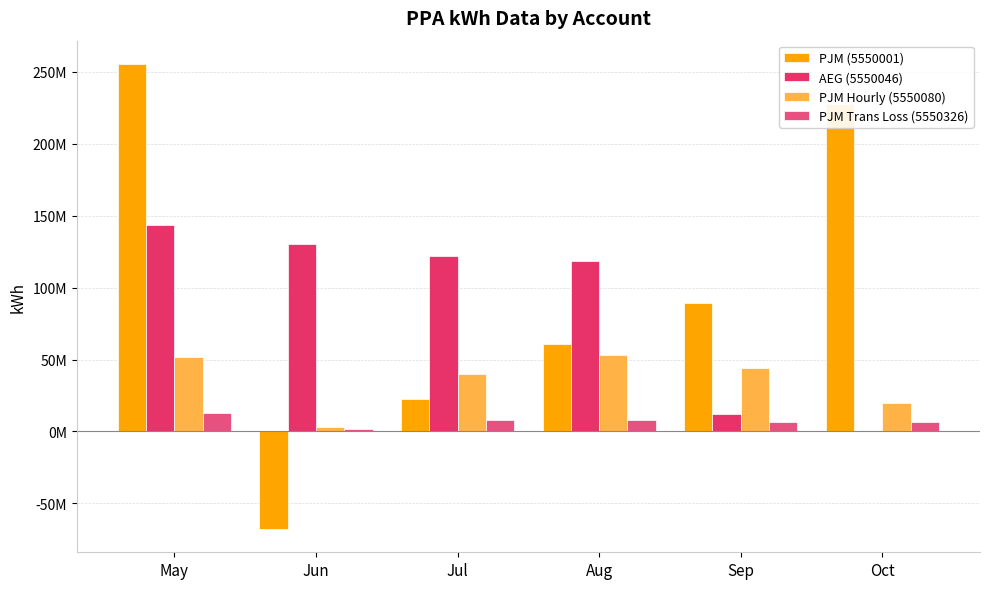

Which series has the widest spread of values?

PJM (5550001)